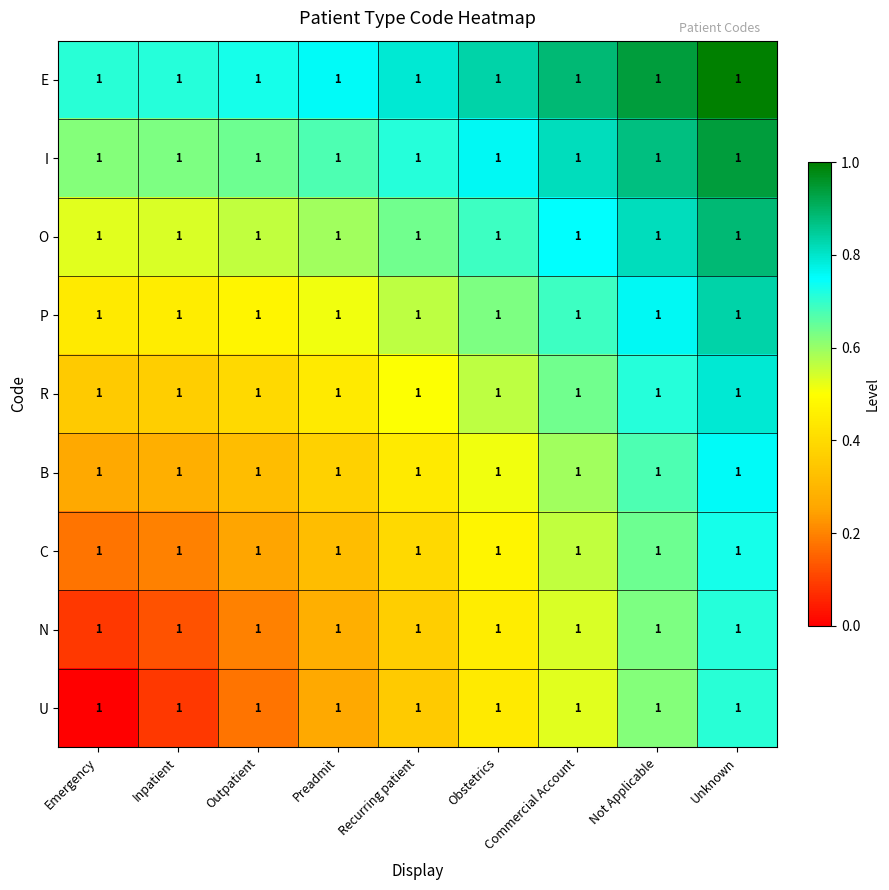

What is the difference between the U values at Unknown and Preadmit?

0.4